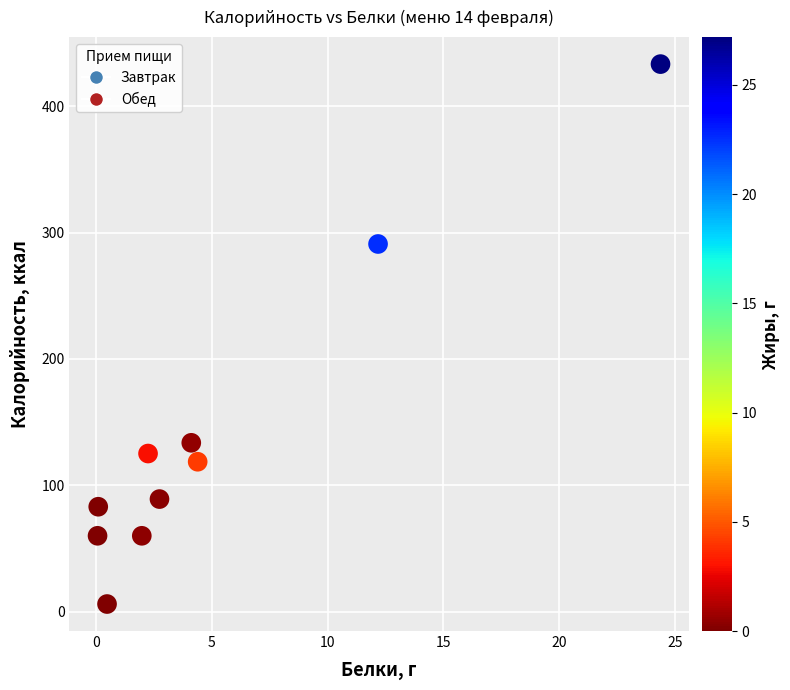

What is the range of Y values (max minus min)?

427.3